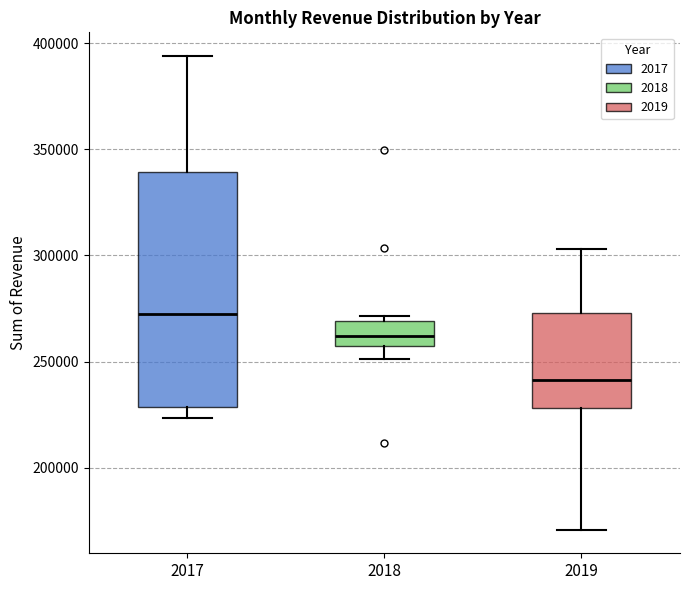

Which box's median line is the highest?

2017